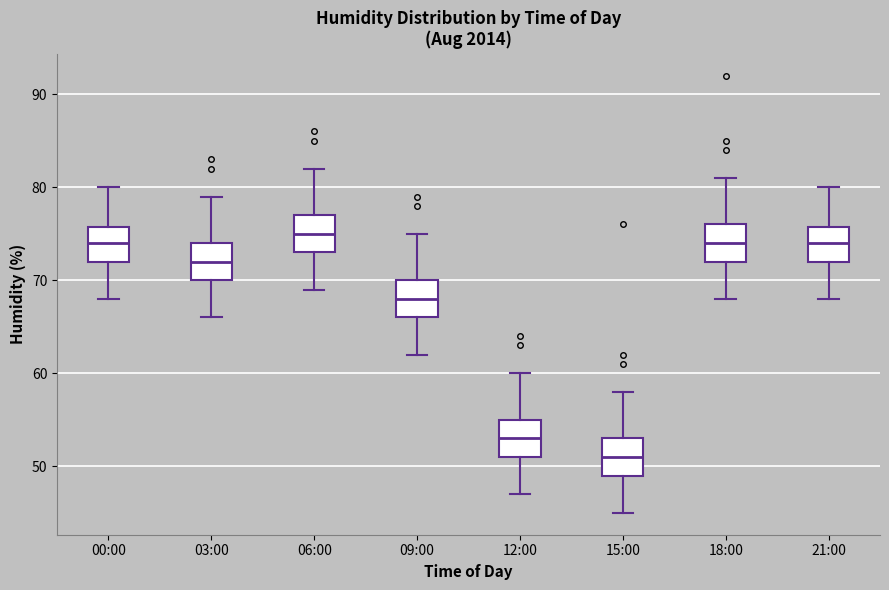

Where does the upper whisker of the box for 15:00 end on the y-axis? The values are not printed on the chart, so give them approximately, as read against the axis.

58